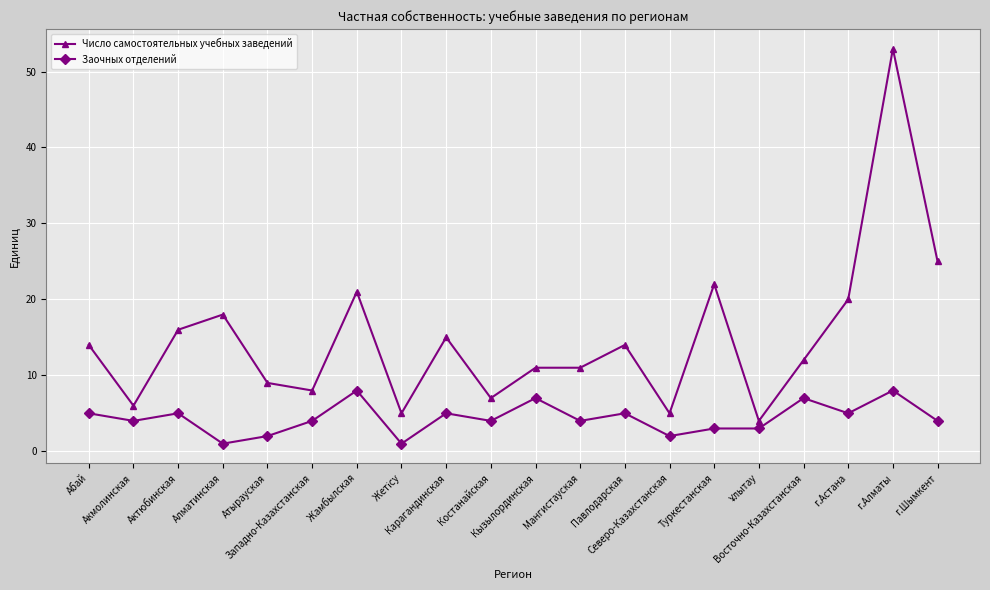

What position from the right is Кызылординская?

10